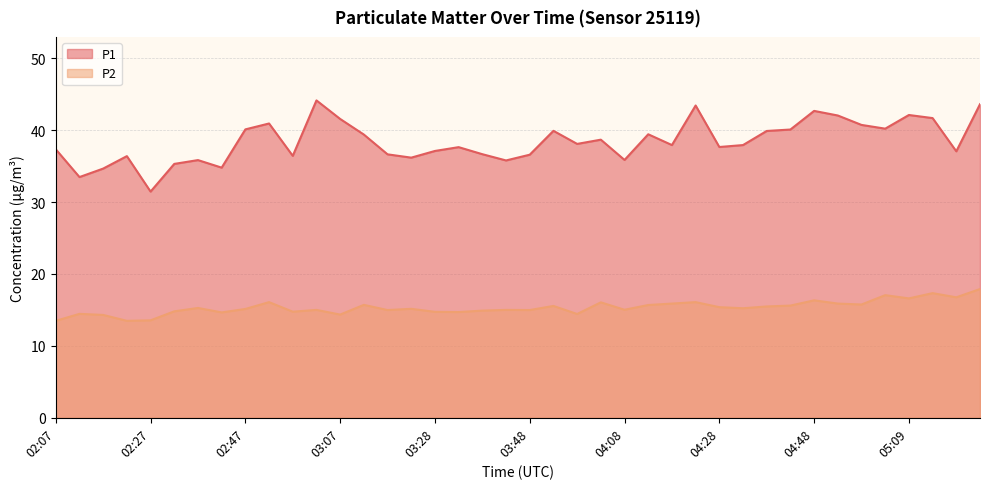

The P2 series shows 16.6 at 05:09. True or false?

True